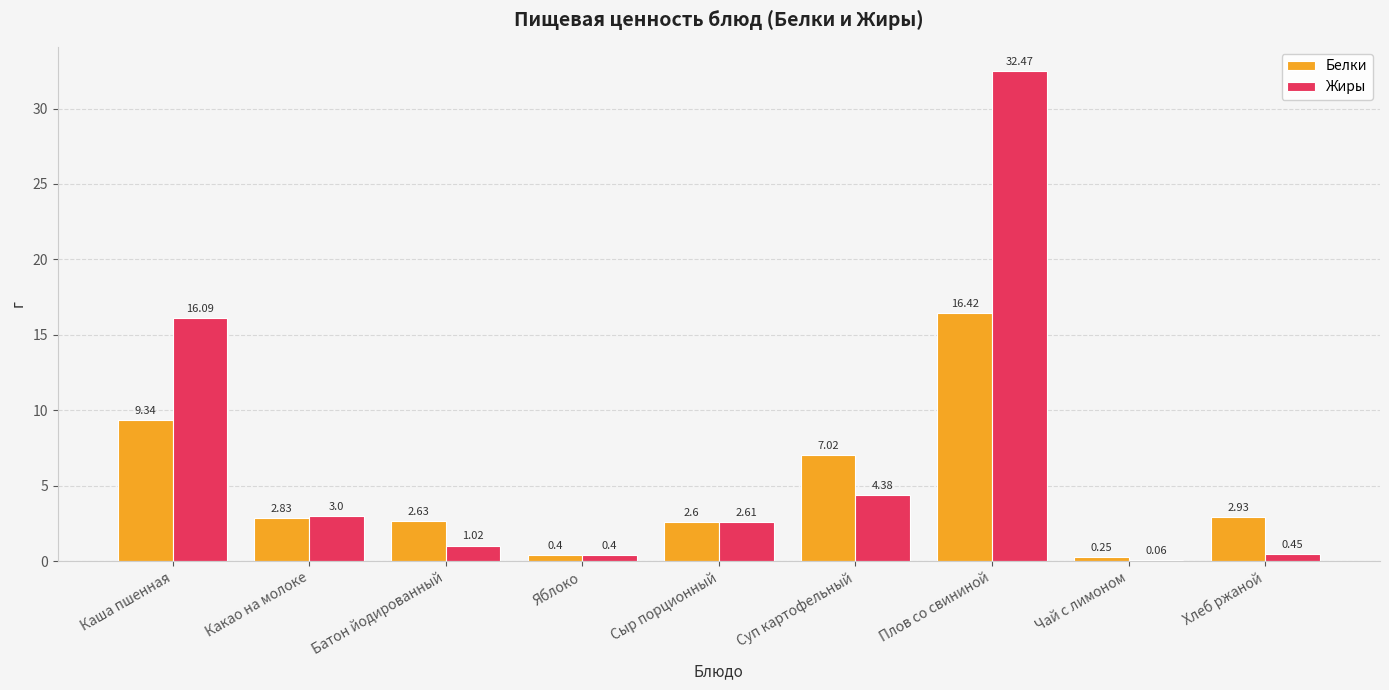

How many series are shown in this chart?

2